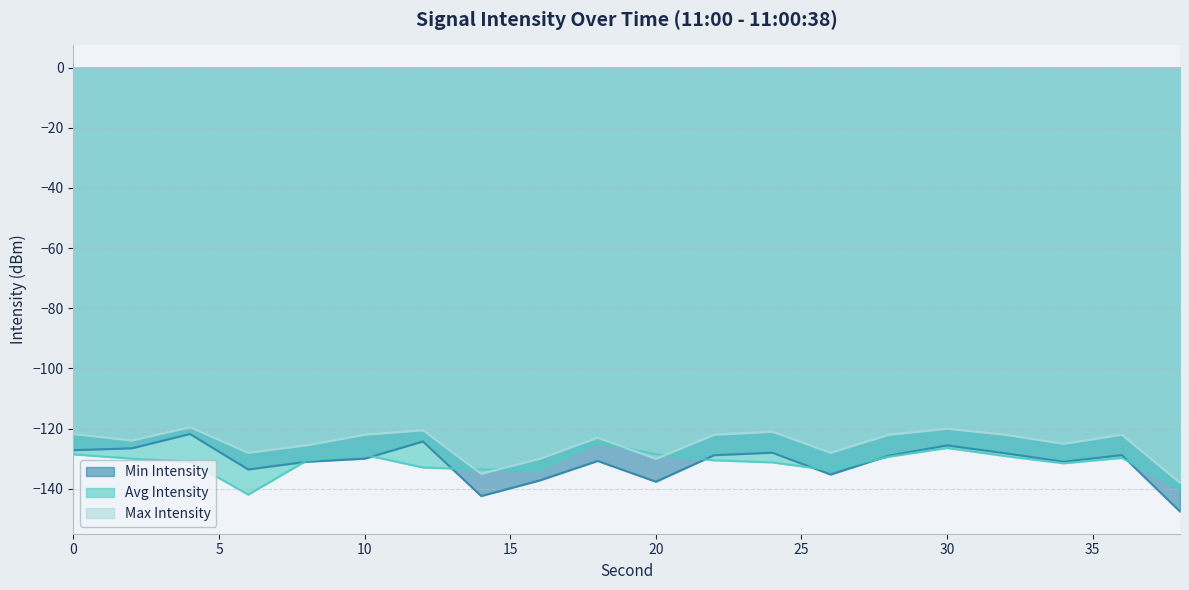

Which series has the largest total across all categories?

Max Intensity